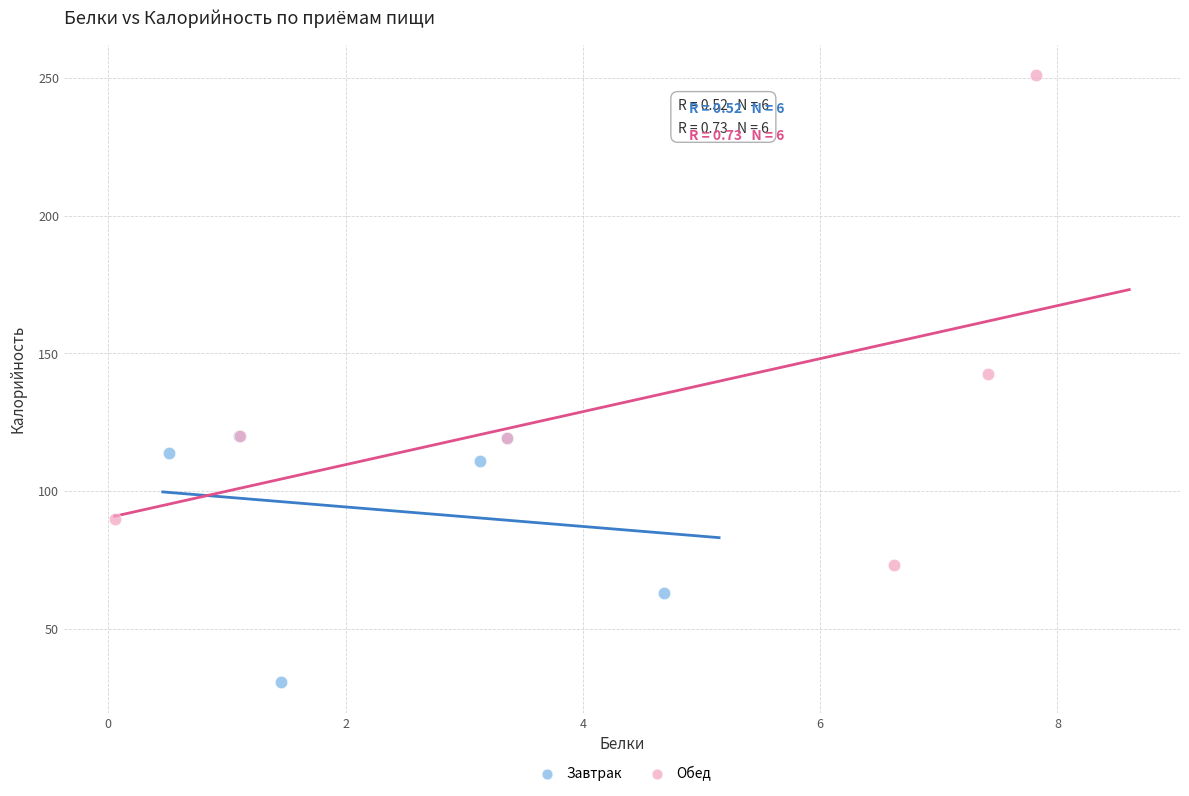

Which series has the largest Y range (max minus min)?

Обед